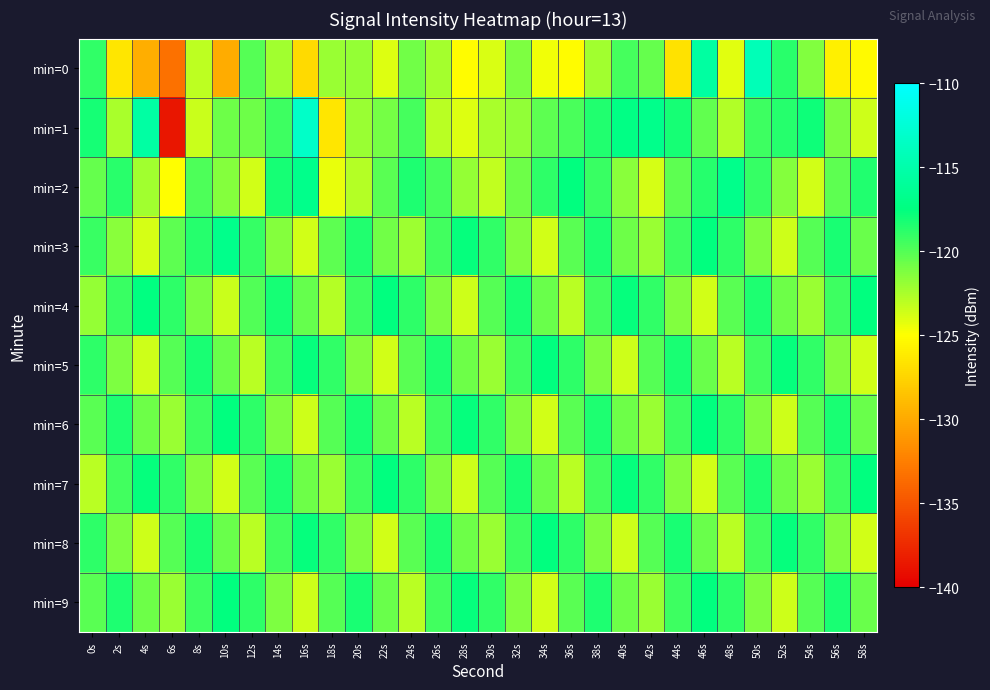

Reading right to left, extract all data points from this chart.

min=0: 58s=-125.3	56s=-125.9	54s=-121.3	52s=-118.8	50s=-114.3	48s=-124.1	46s=-115.5	44s=-126.7	42s=-120.4	40s=-119.6	38s=-122.2	36s=-125.2	34s=-124.6	32s=-121.2	30s=-123.9	28s=-125.2	26s=-122.3	24s=-120.8	22s=-124.0	20s=-121.8	18s=-122.0	16s=-127.1	14s=-122.2	12s=-120.0	10s=-129.8	8s=-123.0	6s=-133.2	4s=-129.8	2s=-126.4	0s=-119.0
min=1: 58s=-123.5	56s=-121.1	54s=-117.9	52s=-118.6	50s=-119.3	48s=-122.7	46s=-120.4	44s=-118.1	42s=-116.8	40s=-117.2	38s=-118.5	36s=-119.7	34s=-120.3	32s=-121.8	30s=-122.5	28s=-124.0	26s=-123.0	24s=-119.5	22s=-121.0	20s=-122.0	18s=-126.4	16s=-113.3	14s=-119.3	12s=-120.7	10s=-120.7	8s=-123.4	6s=-138.7	4s=-115.5	2s=-122.5	0s=-118.2
min=2: 58s=-118.5	56s=-120.2	54s=-123.7	52s=-121.4	50s=-119.1	48s=-116.8	46s=-118.6	44s=-120.3	42s=-123.8	40s=-121.5	38s=-119.2	36s=-117.6	34s=-118.9	32s=-120.7	30s=-123.2	28s=-121.9	26s=-119.6	24s=-118.4	22s=-120.1	20s=-122.8	18s=-124.3	16s=-116.9	14s=-118.2	12s=-123.7	10s=-121.4	8s=-119.8	6s=-125.1	4s=-122.3	2s=-118.7	0s=-120.5
min=3: 58s=-120.6	56s=-118.3	54s=-120.0	52s=-123.5	50s=-121.2	48s=-118.9	46s=-117.6	44s=-119.3	42s=-122.0	40s=-120.7	38s=-118.4	36s=-120.1	34s=-123.6	32s=-121.3	30s=-119.0	28s=-117.7	26s=-119.4	24s=-122.1	22s=-120.8	20s=-118.5	18s=-120.2	16s=-123.7	14s=-121.4	12s=-119.1	10s=-116.8	8s=-118.6	6s=-120.3	4s=-123.8	2s=-121.5	0s=-119.2
min=4: 58s=-117.6	56s=-119.3	54s=-122.0	52s=-120.7	50s=-118.4	48s=-120.1	46s=-123.6	44s=-121.3	42s=-119.0	40s=-117.7	38s=-119.4	36s=-122.9	34s=-120.6	32s=-118.3	30s=-120.0	28s=-123.5	26s=-121.2	24s=-118.9	22s=-117.6	20s=-119.3	18s=-122.8	16s=-120.5	14s=-118.2	12s=-119.9	10s=-123.4	8s=-121.1	6s=-118.8	4s=-117.5	2s=-119.2	0s=-121.9
min=5: 58s=-123.6	56s=-121.3	54s=-119.0	52s=-117.7	50s=-119.4	48s=-122.9	46s=-120.6	44s=-118.3	42s=-120.0	40s=-123.5	38s=-121.2	36s=-118.9	34s=-117.6	32s=-119.3	30s=-122.0	28s=-120.7	26s=-118.4	24s=-120.1	22s=-123.6	20s=-121.3	18s=-119.0	16s=-117.7	14s=-119.4	12s=-122.9	10s=-120.6	8s=-118.3	6s=-120.0	4s=-123.5	2s=-121.2	0s=-118.9
min=6: 58s=-120.6	56s=-118.3	54s=-120.0	52s=-123.5	50s=-121.2	48s=-118.9	46s=-117.6	44s=-119.3	42s=-122.0	40s=-120.7	38s=-118.4	36s=-120.1	34s=-123.6	32s=-121.3	30s=-119.0	28s=-117.7	26s=-119.4	24s=-122.9	22s=-120.6	20s=-118.3	18s=-120.0	16s=-123.5	14s=-121.2	12s=-118.9	10s=-117.6	8s=-119.3	6s=-122.0	4s=-120.7	2s=-118.4	0s=-120.1
min=7: 58s=-117.6	56s=-119.3	54s=-122.0	52s=-120.7	50s=-118.4	48s=-120.1	46s=-123.6	44s=-121.3	42s=-119.0	40s=-117.7	38s=-119.4	36s=-122.9	34s=-120.6	32s=-118.3	30s=-120.0	28s=-123.5	26s=-121.2	24s=-118.9	22s=-117.6	20s=-119.3	18s=-122.0	16s=-120.7	14s=-118.4	12s=-120.1	10s=-123.6	8s=-121.3	6s=-119.0	4s=-117.7	2s=-119.4	0s=-122.9
min=8: 58s=-123.6	56s=-121.3	54s=-119.0	52s=-117.7	50s=-119.4	48s=-122.9	46s=-120.6	44s=-118.3	42s=-120.0	40s=-123.5	38s=-121.2	36s=-118.9	34s=-117.6	32s=-119.3	30s=-122.0	28s=-120.7	26s=-118.4	24s=-120.1	22s=-123.6	20s=-121.3	18s=-119.0	16s=-117.7	14s=-119.4	12s=-122.9	10s=-120.6	8s=-118.3	6s=-120.0	4s=-123.5	2s=-121.2	0s=-118.9
min=9: 58s=-120.6	56s=-118.3	54s=-120.0	52s=-123.5	50s=-121.2	48s=-118.9	46s=-117.6	44s=-119.3	42s=-122.0	40s=-120.7	38s=-118.4	36s=-120.1	34s=-123.6	32s=-121.3	30s=-119.0	28s=-117.7	26s=-119.4	24s=-122.9	22s=-120.6	20s=-118.3	18s=-120.0	16s=-123.5	14s=-121.2	12s=-118.9	10s=-117.6	8s=-119.3	6s=-122.0	4s=-120.7	2s=-118.4	0s=-120.1